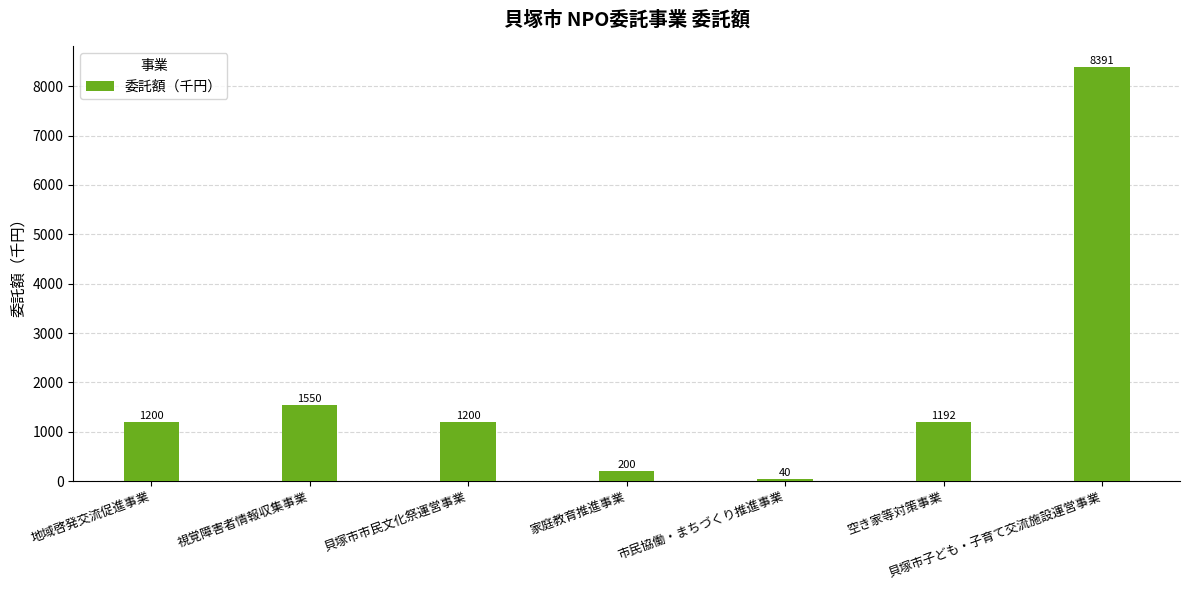

What is the smallest value displayed?

40